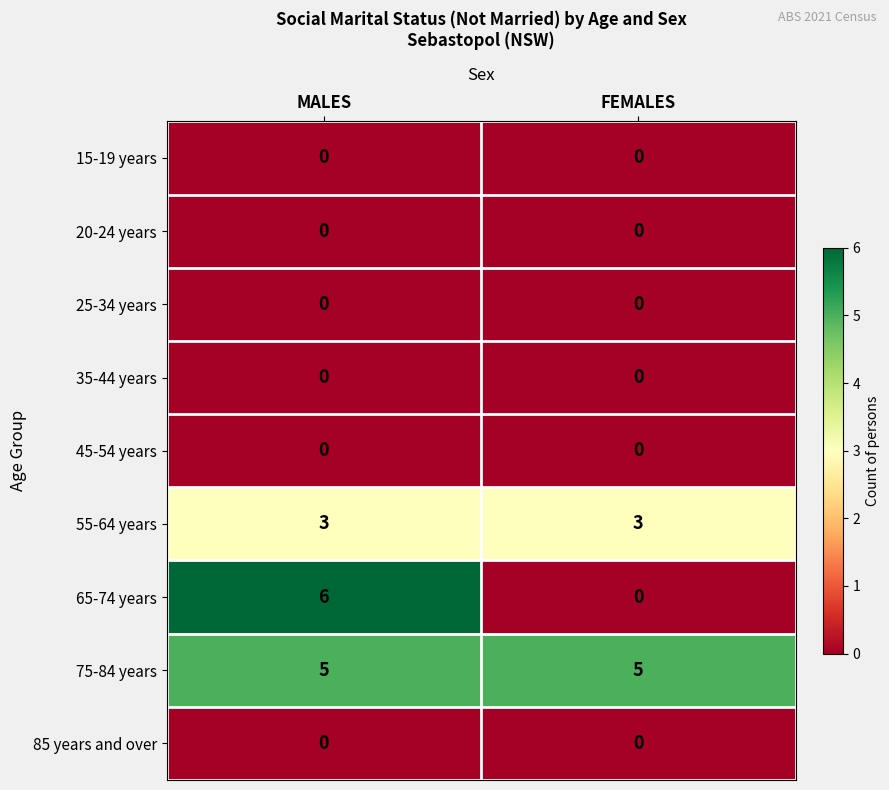

Reading left to right, extract all data points from this chart.

15-19 years: 0	0
20-24 years: 0	0
25-34 years: 0	0
35-44 years: 0	0
45-54 years: 0	0
55-64 years: 3	3
65-74 years: 6	0
75-84 years: 5	5
85 years and over: 0	0